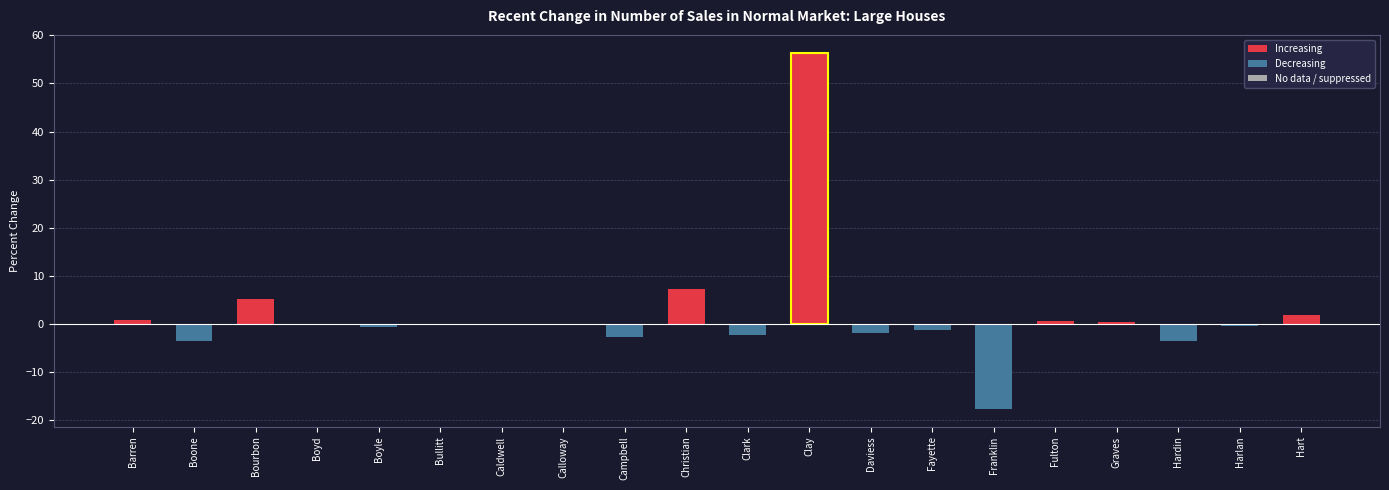

Where does the data first go above 0?

Barren